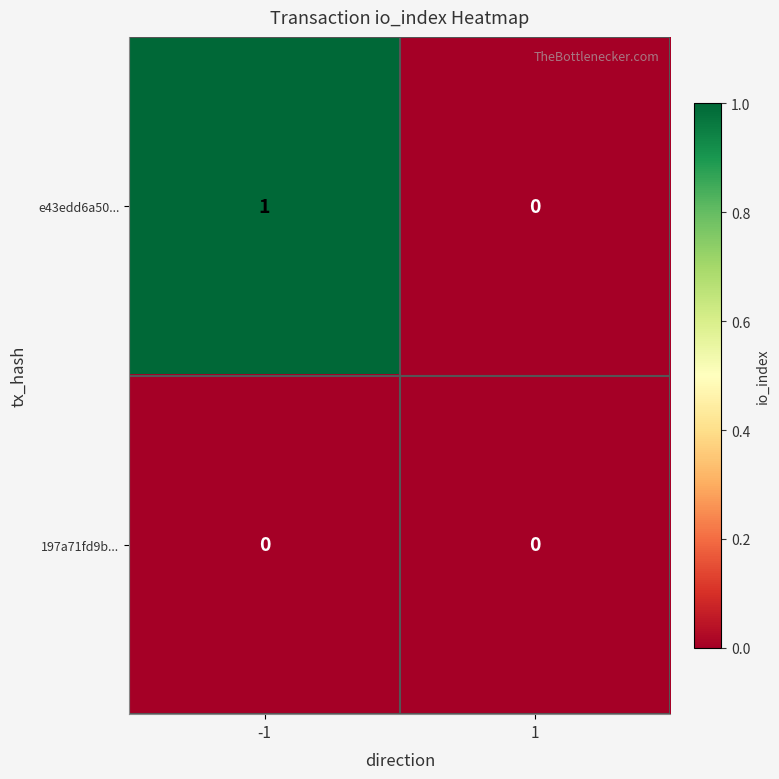

Which series has the largest range (max minus min)?

e43edd6a50...